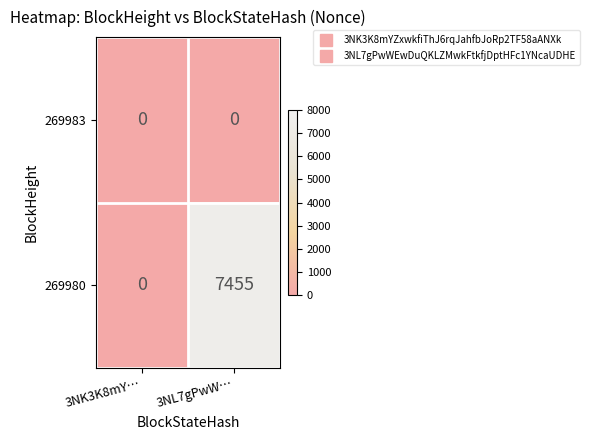

How many data points does each series have?

2